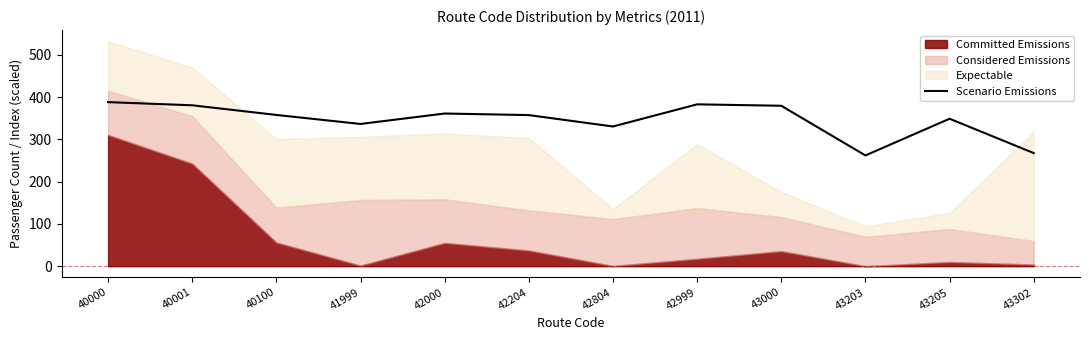

Reading left to right, what are all the values shown in this chart?

388.0	380.6	357.7	336.4	361.1	357.4	330.4	382.8	379.4	261.9	348.8	267.6